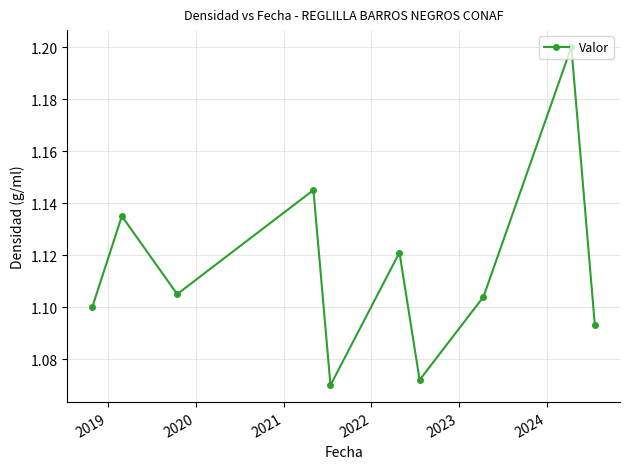

Count the values in the range 1 to 2.

10